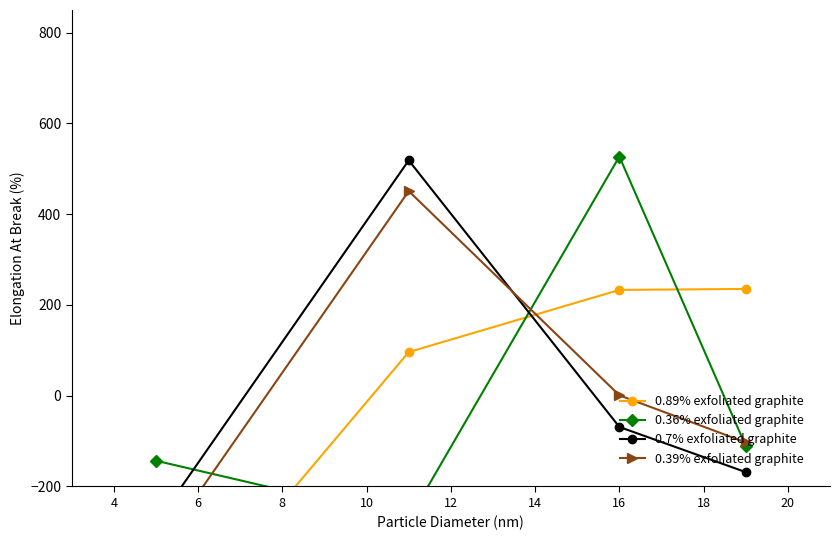

What are all the series names shown in the legend?

0.89% exfoliated graphite, 0.36% exfoliated graphite, 0.7% exfoliated graphite, 0.39% exfoliated graphite